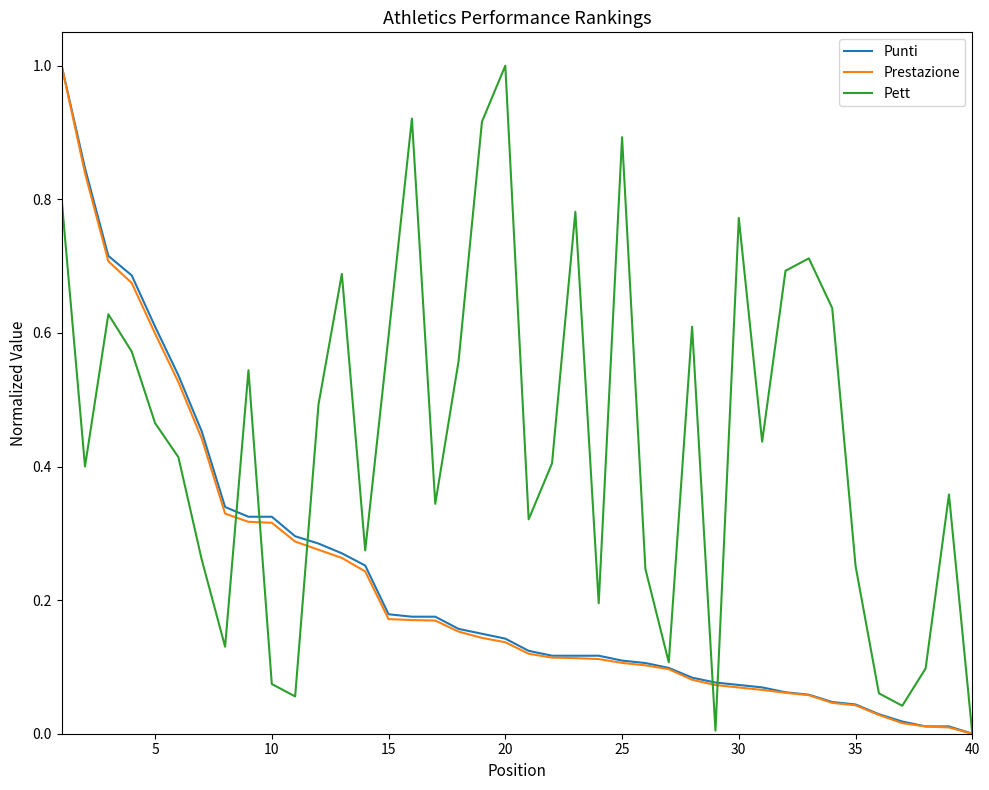

What is the sum of all Punti values?

9.3